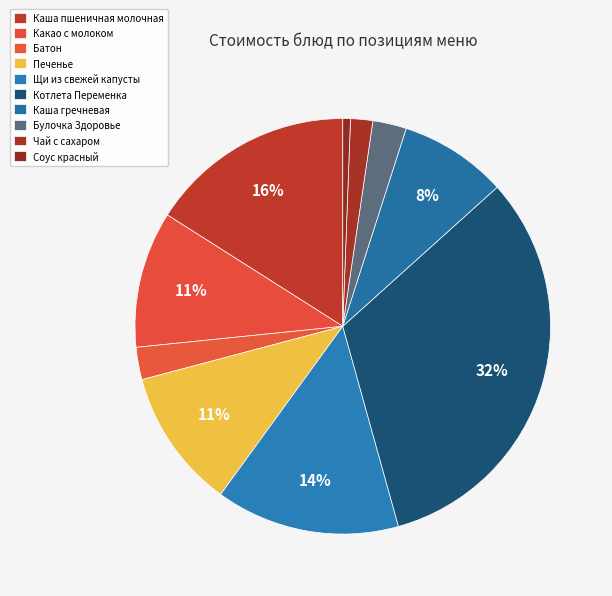

To the nearest percent, what portion does Соус красный represent?

1%